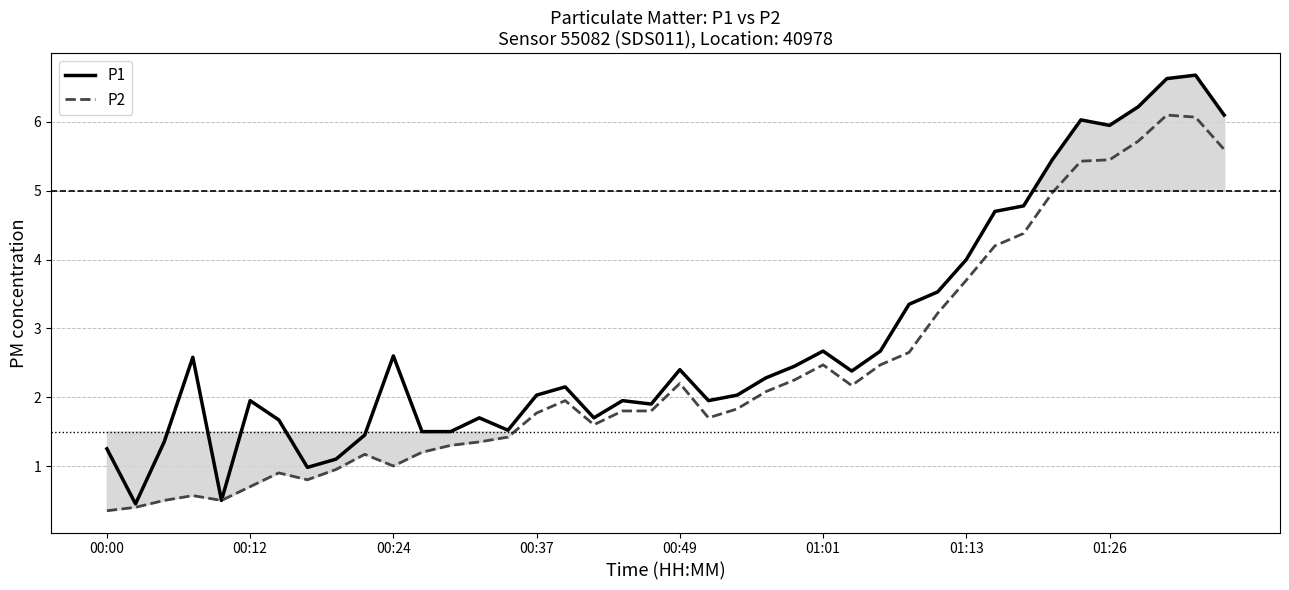

What is the average value of the P2 series?

2.4